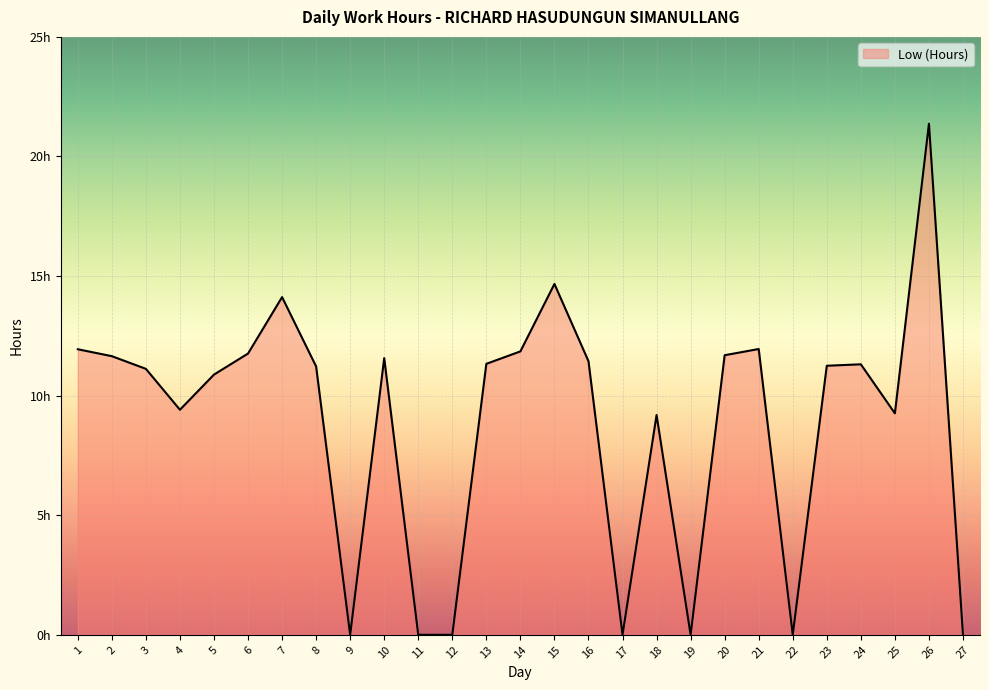

Does the chart display data point markers on the line(s)?

No